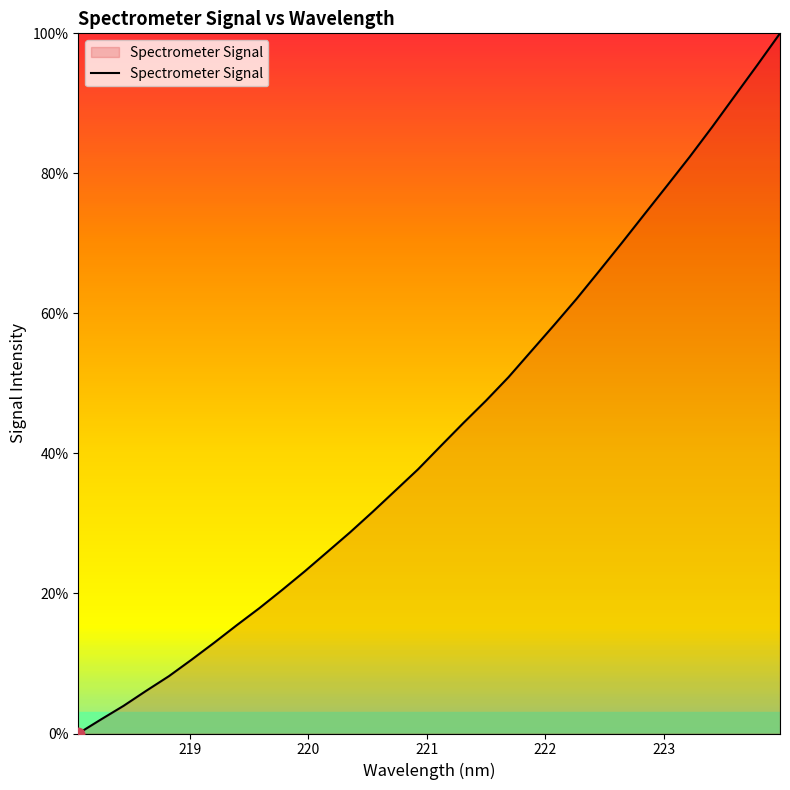

How many positive values are there?

31